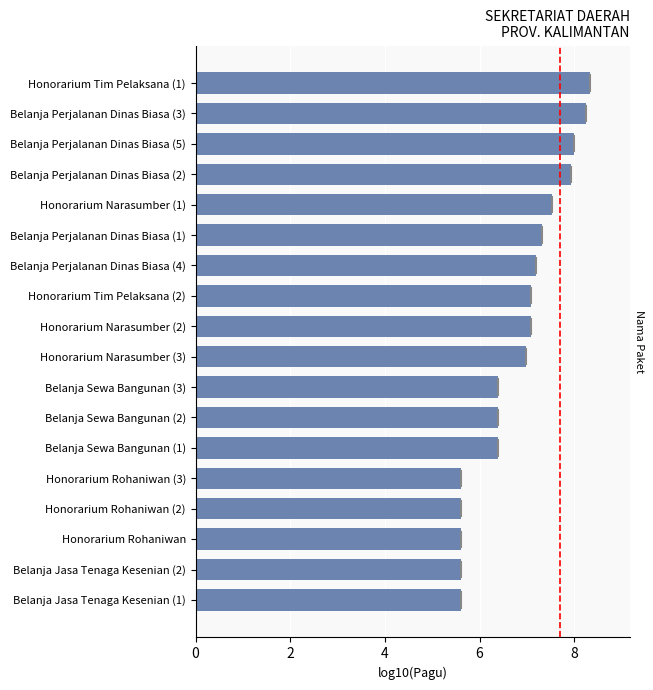

How many bars are there in total?

18